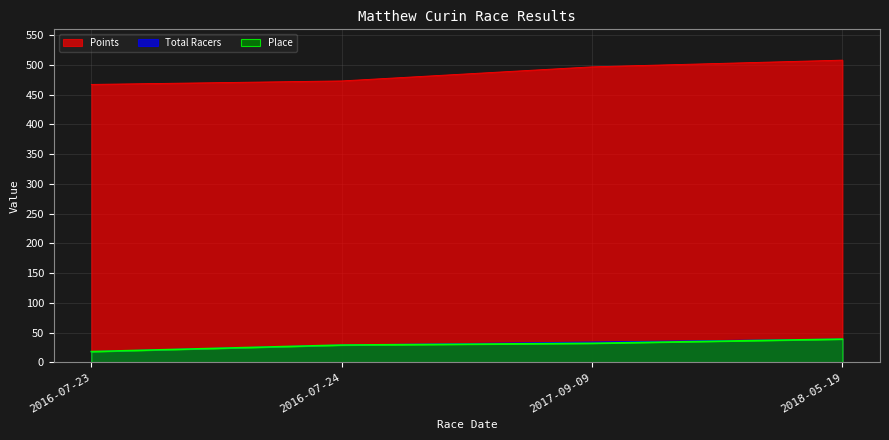

At 2016-07-24, list the series in order from smallest to largest.

Place, Total Racers, Points